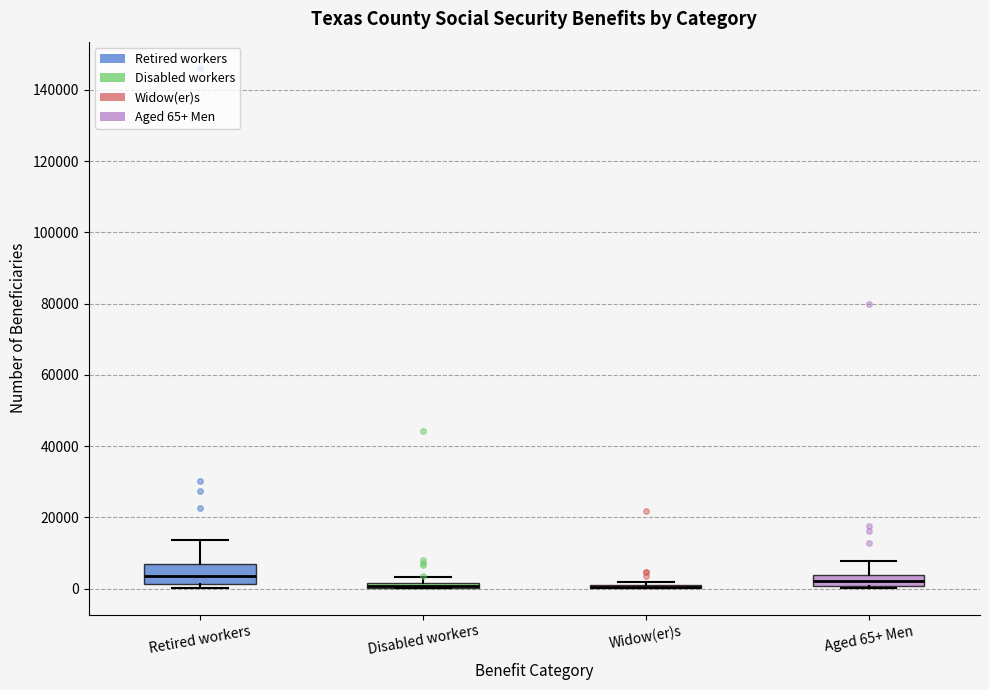

Where is the upper edge of the box for Disabled workers on the y-axis? The values are not printed on the chart, so give them approximately, as read against the axis.

2000